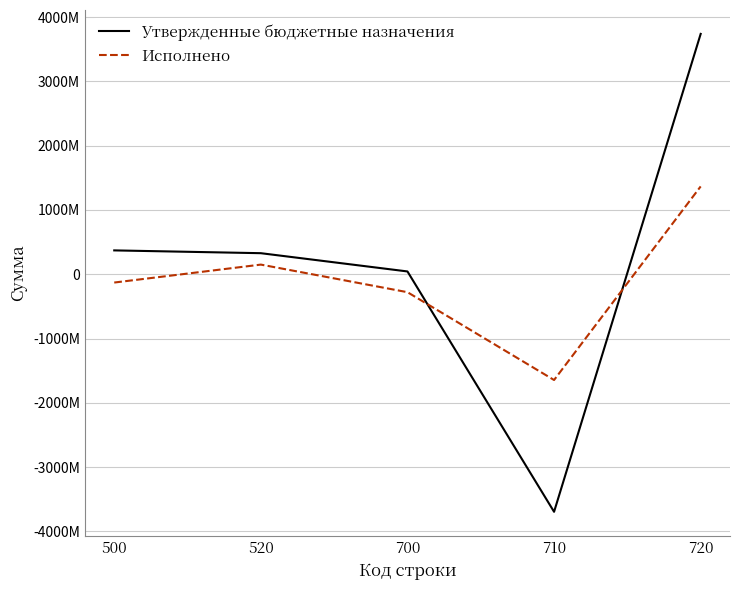

What is the average value of the Утвержденные бюджетные назначения series?

157130211.5